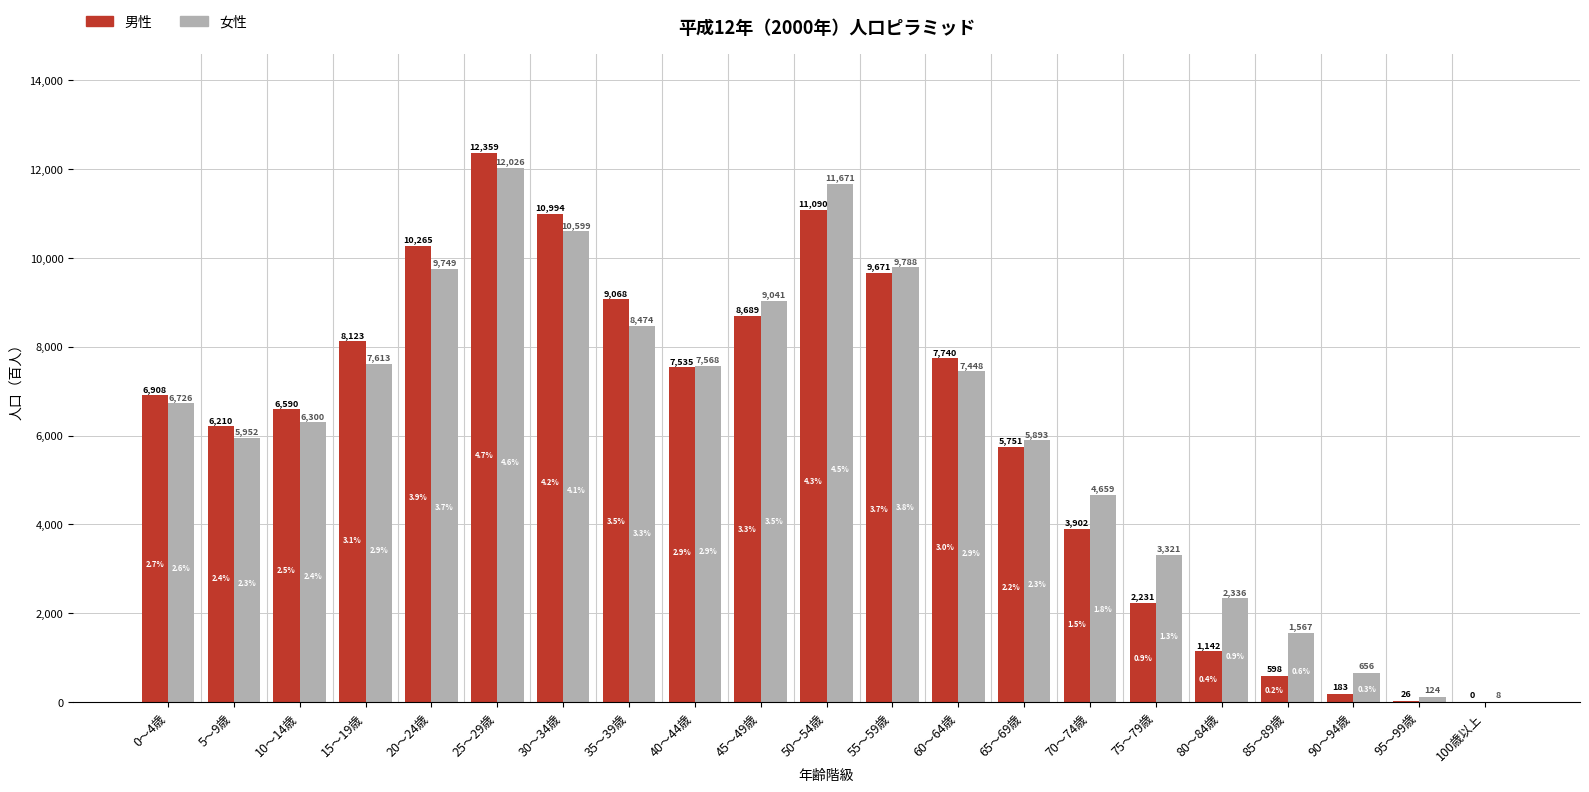

At which label does 女性 reach its peak?

25～29歳